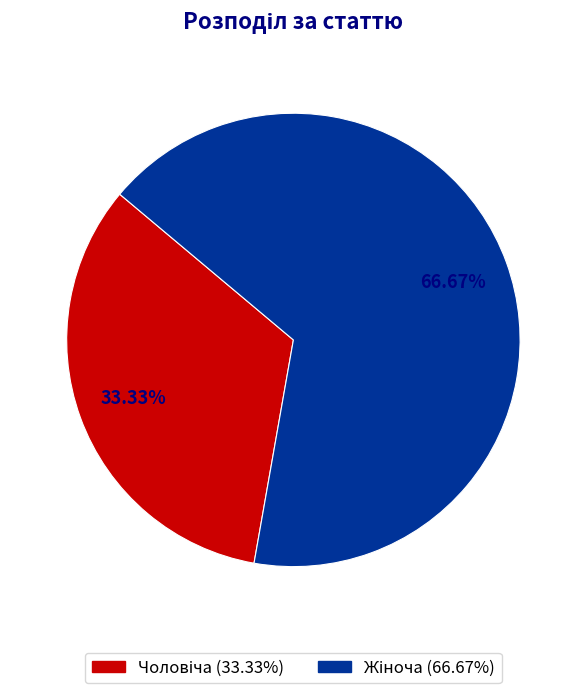

Is there a majority slice in this chart?

Yes